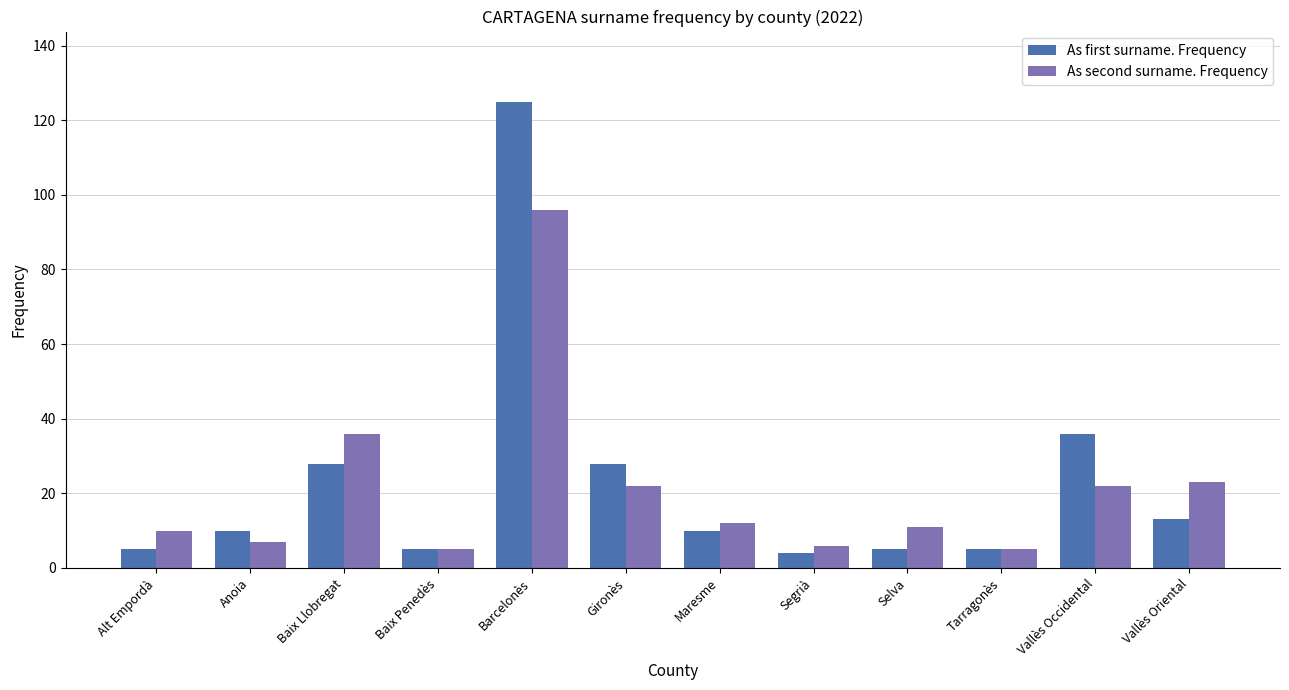

What is the total value across all series at Segrià?

10